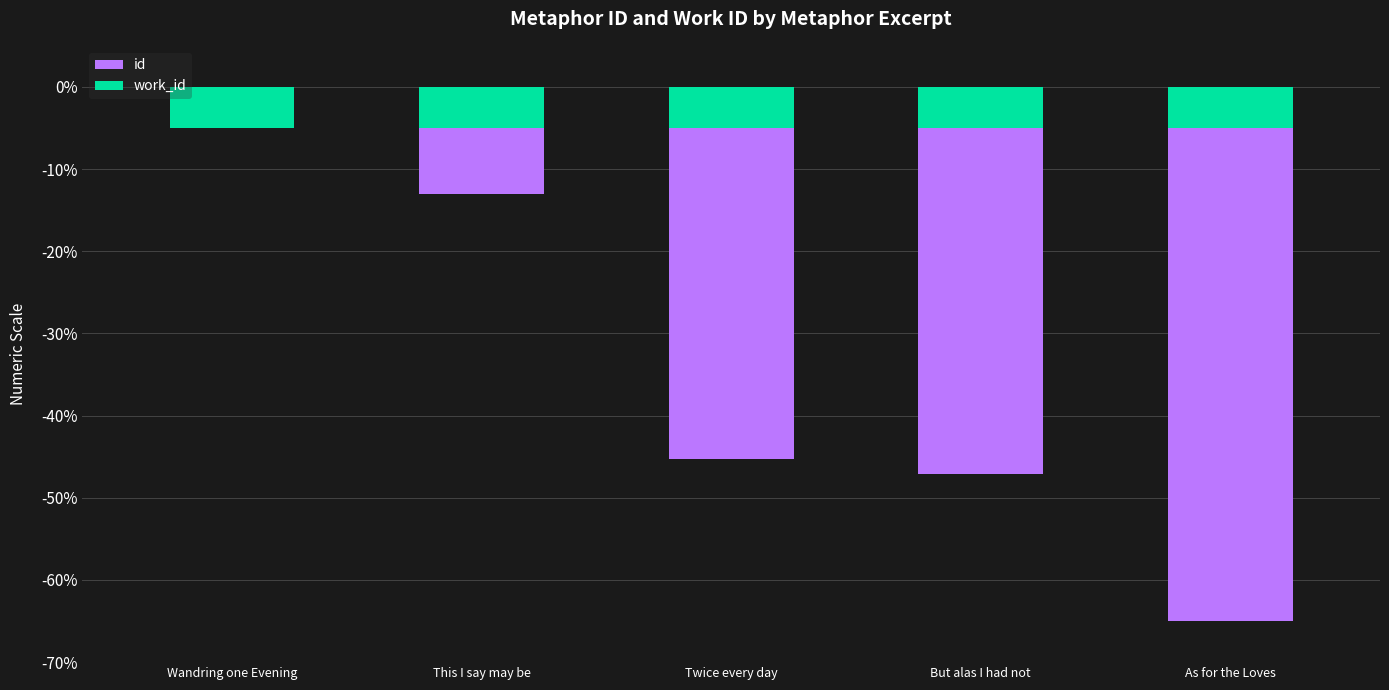

Rank the series by their average value, from lowest to highest.

id, work_id